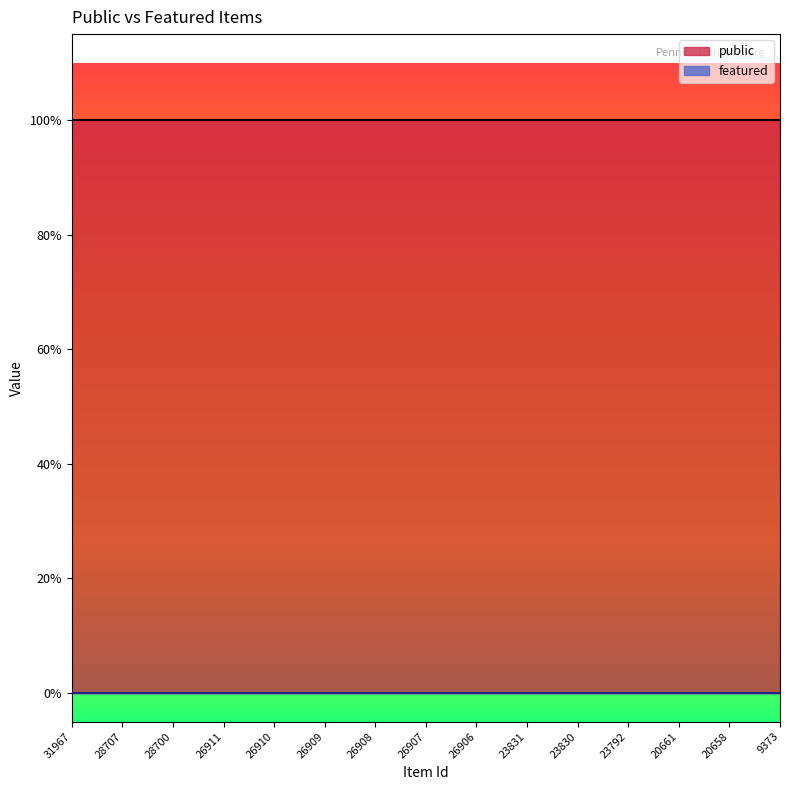

What are all the series names shown in the legend?

public, featured